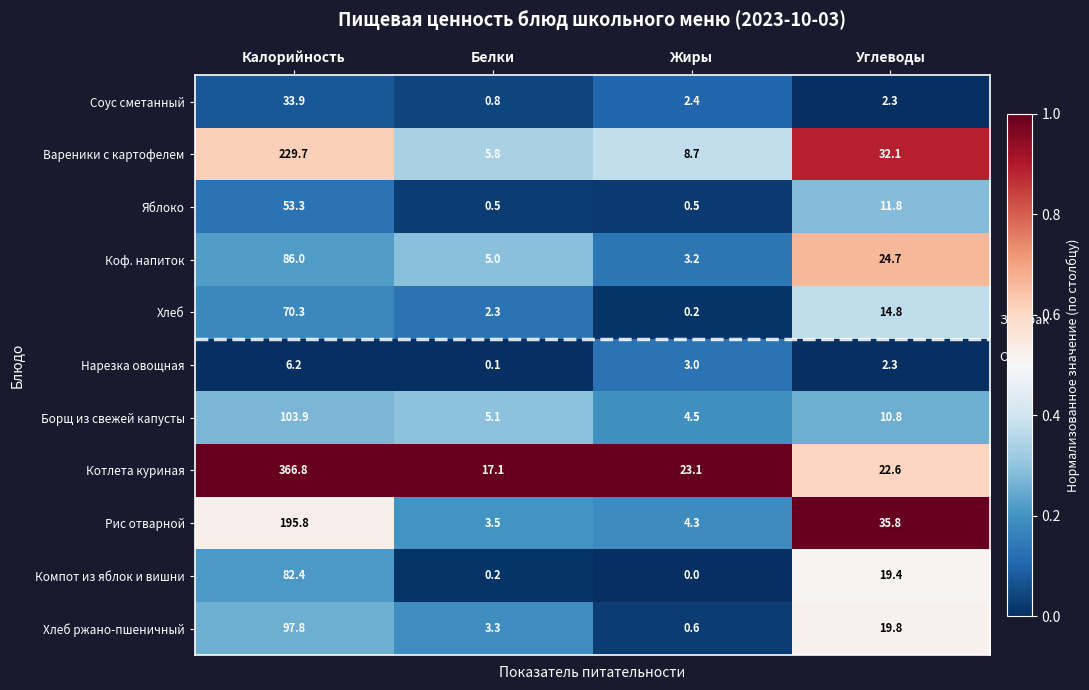

At Белки, list the series in order from smallest to largest.

Нарезка овощная, Компот из яблок и вишни, Яблоко, Соус сметанный, Хлеб, Хлеб ржано-пшеничный, Рис отварной, Коф. напиток, Борщ из свежей капусты, Вареники с картофелем, Котлета куриная